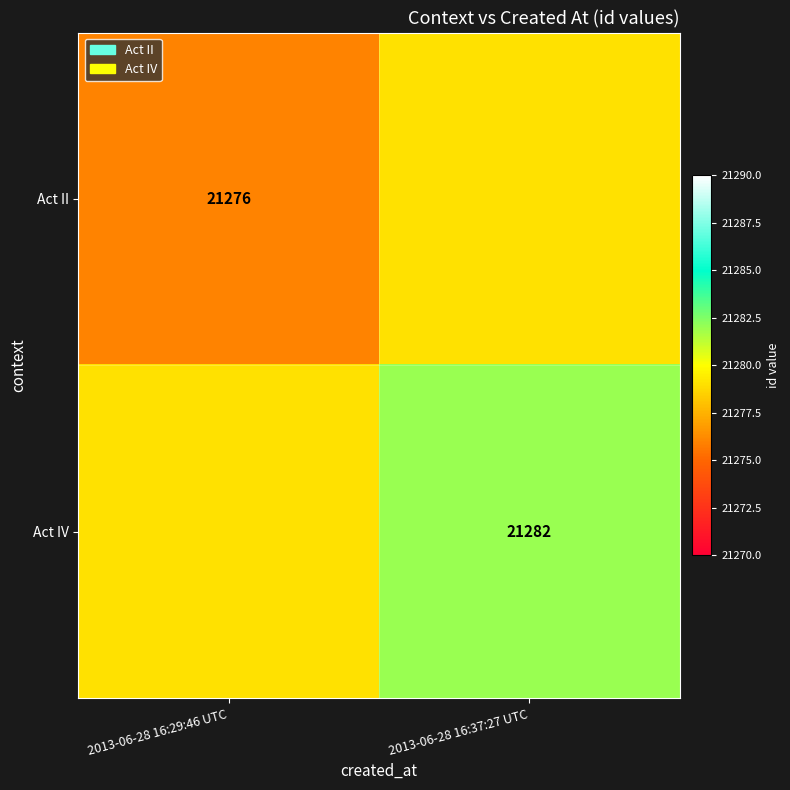

What is the minimum value shown in the chart?

21276